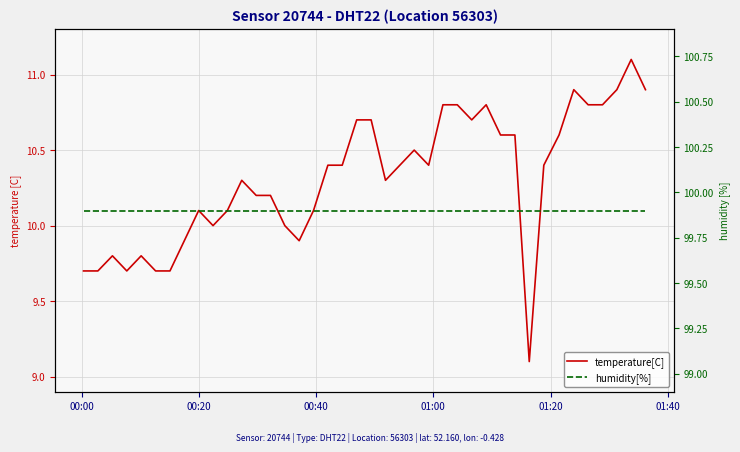

True or false: temperature[C] and humidity[%] intersect in this chart.

False